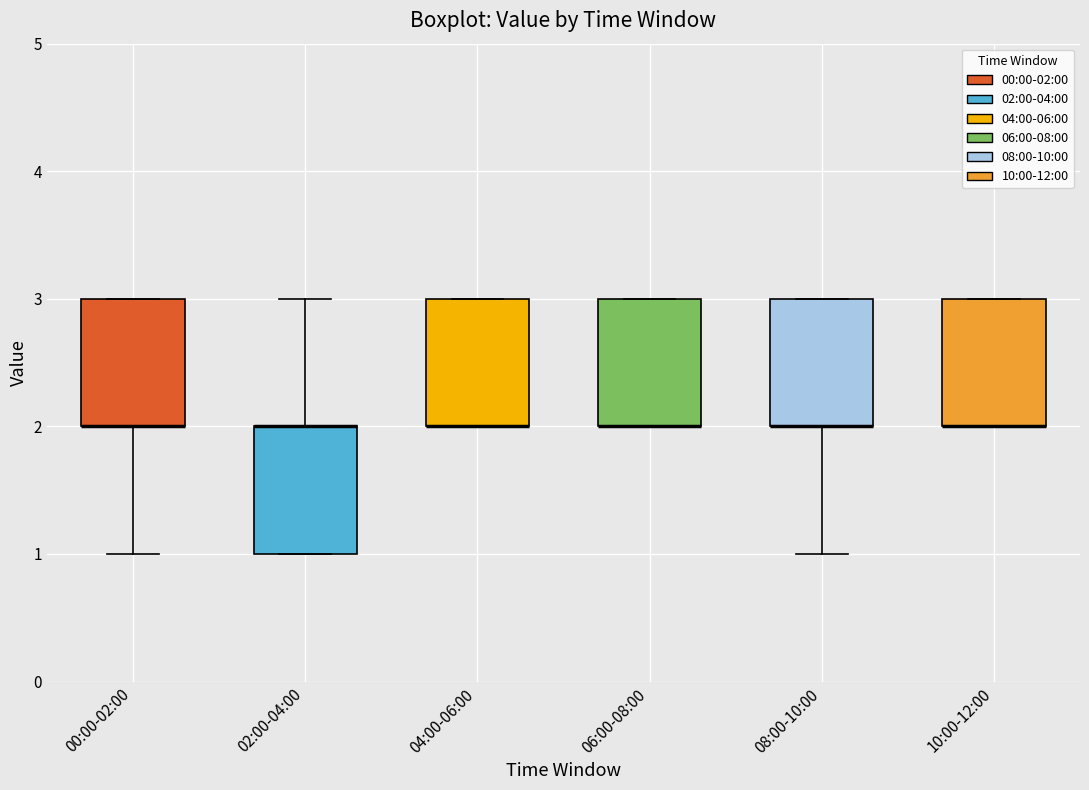

Reading left to right, read every box against the y-axis: the position of its median line, the range the box covers, and the ends of its whiskers. The values are not printed on the chart, so give them approximately, as read against the axis.

00:00-02:00: median 2 (drawn on the box's lower edge), box 2 to 3, whiskers 1 to 3
02:00-04:00: median 2 (drawn on the box's upper edge), box 1 to 2, whiskers 1 to 3
04:00-06:00: median 2 (drawn on the box's lower edge), box 2 to 3, whiskers 2 to 3
06:00-08:00: median 2 (drawn on the box's lower edge), box 2 to 3, whiskers 2 to 3
08:00-10:00: median 2 (drawn on the box's lower edge), box 2 to 3, whiskers 1 to 3
10:00-12:00: median 2 (drawn on the box's lower edge), box 2 to 3, whiskers 2 to 3